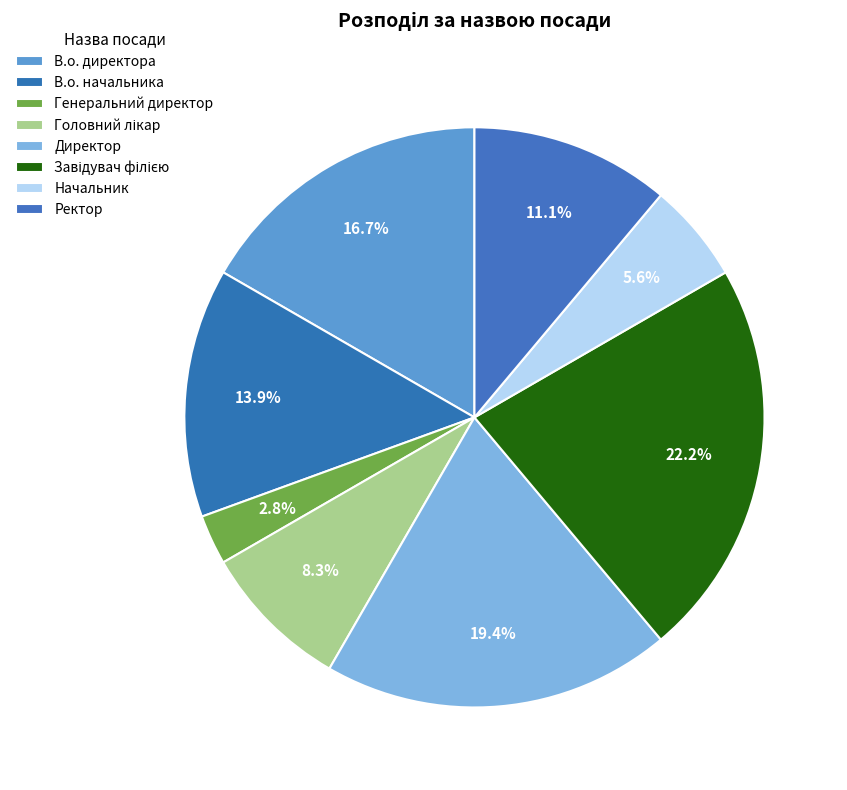

Is there a majority slice in this chart?

No